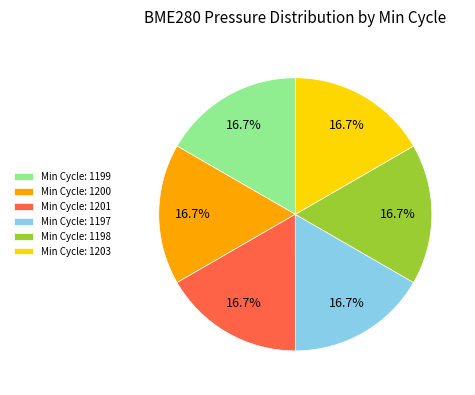

Does Min Cycle: 1197 represent more than half of the total?

No